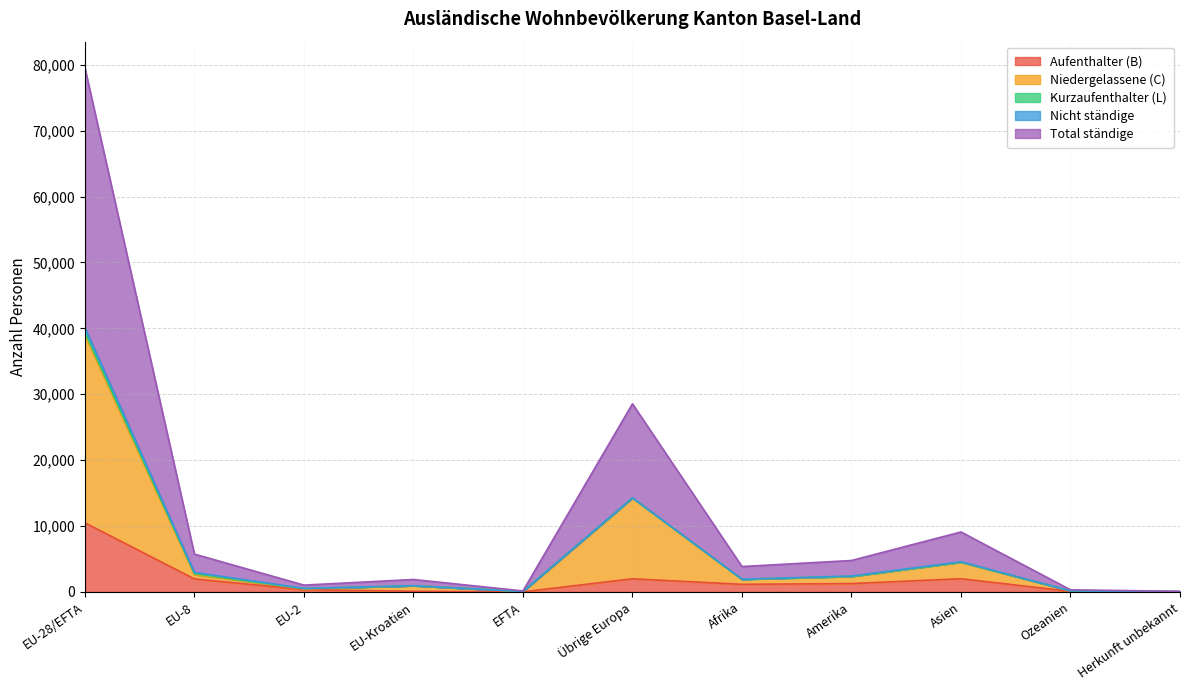

In Total ständige, how many points are higher than both neighbors (excluding endpoints)?

3